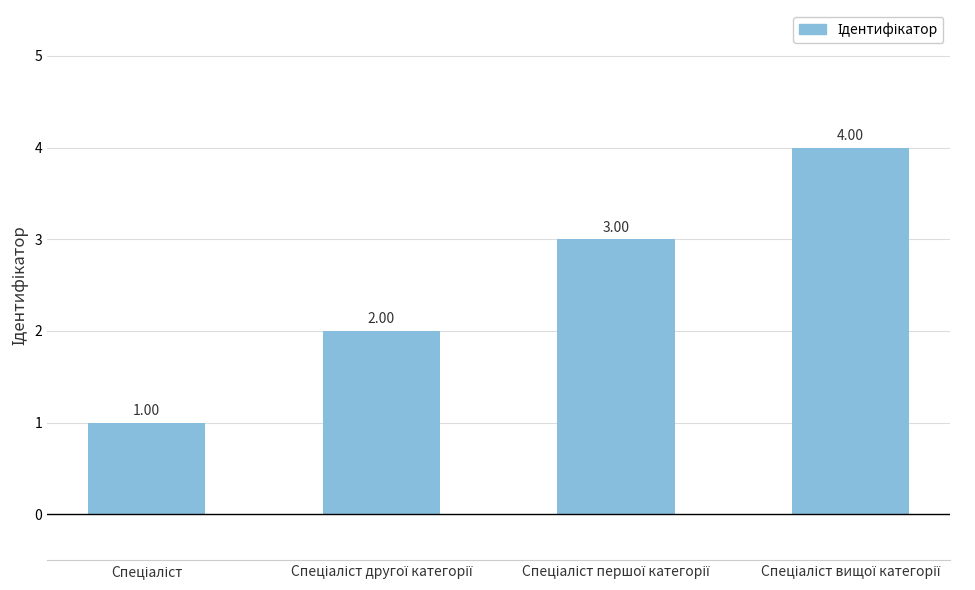

What is the difference between the maximum and minimum values?

3